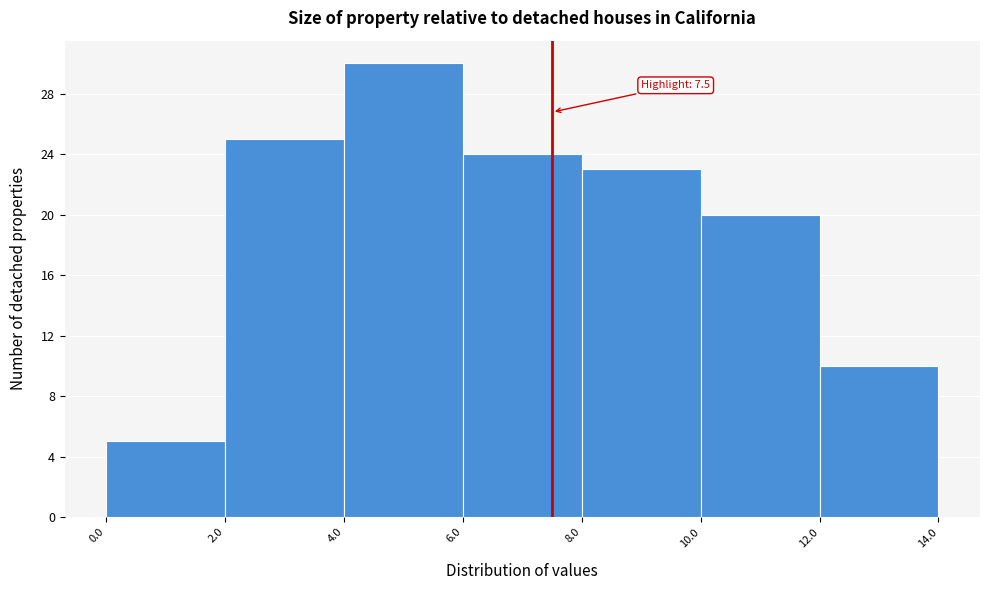

Over which range of the x-axis is the bar tallest?

4.0 to 6.0